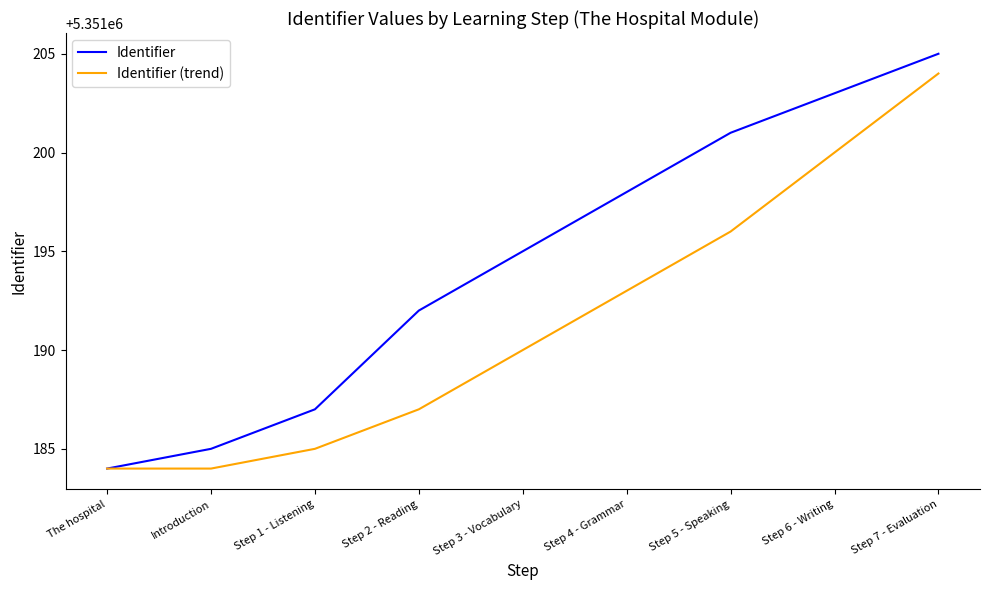

At how many categories does at least one series exceed 5351188?

6